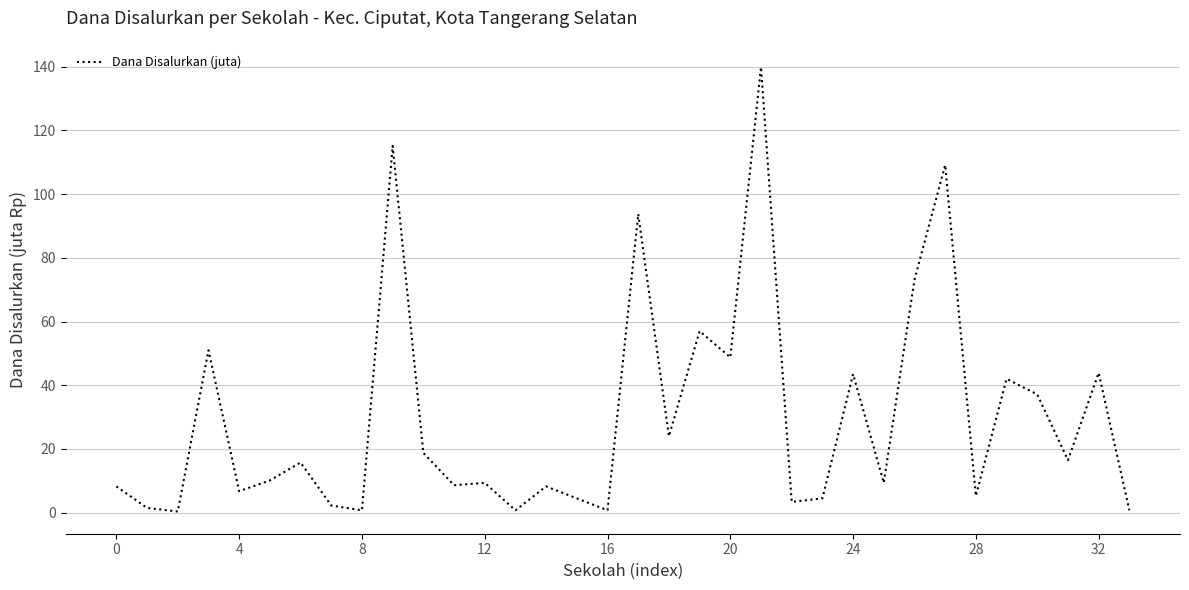

What is the difference between the maximum and second lowest values?

139.1